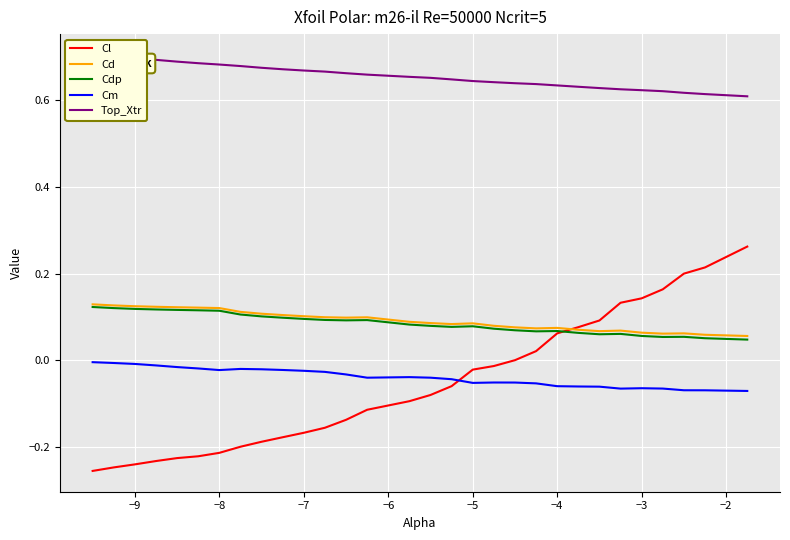

True or false: Cd and Cm cross at least once.

False